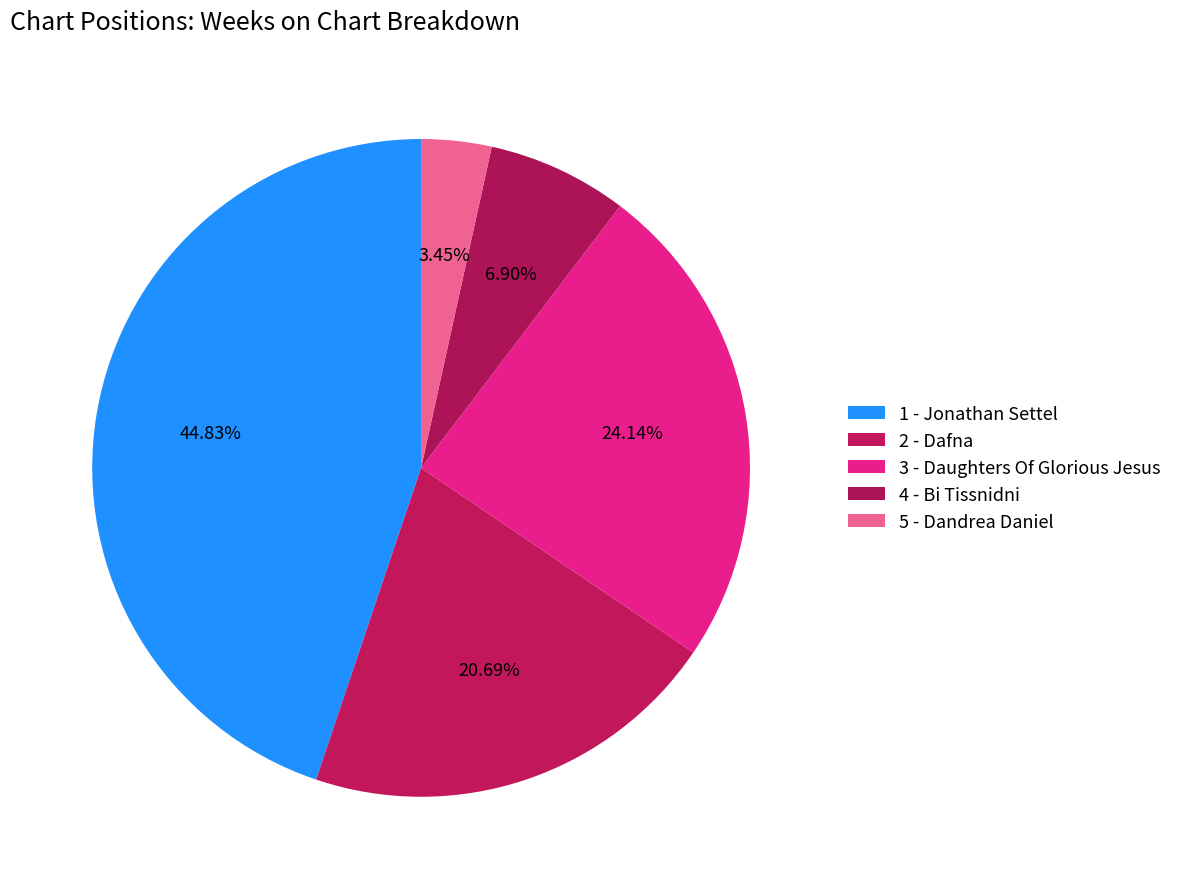

Count the number of slices in the pie.

5